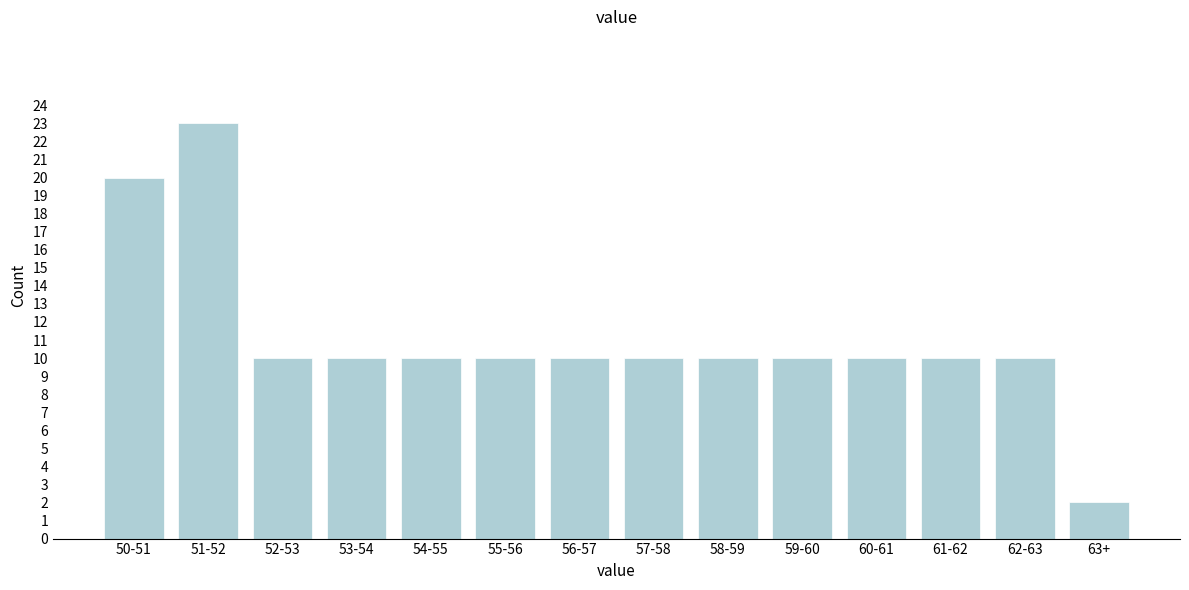

Reading left to right, what are all the values shown in this chart?

50-51=20	51-52=23	52-53=10	53-54=10	54-55=10	55-56=10	56-57=10	57-58=10	58-59=10	59-60=10	60-61=10	61-62=10	62-63=10	63+=2